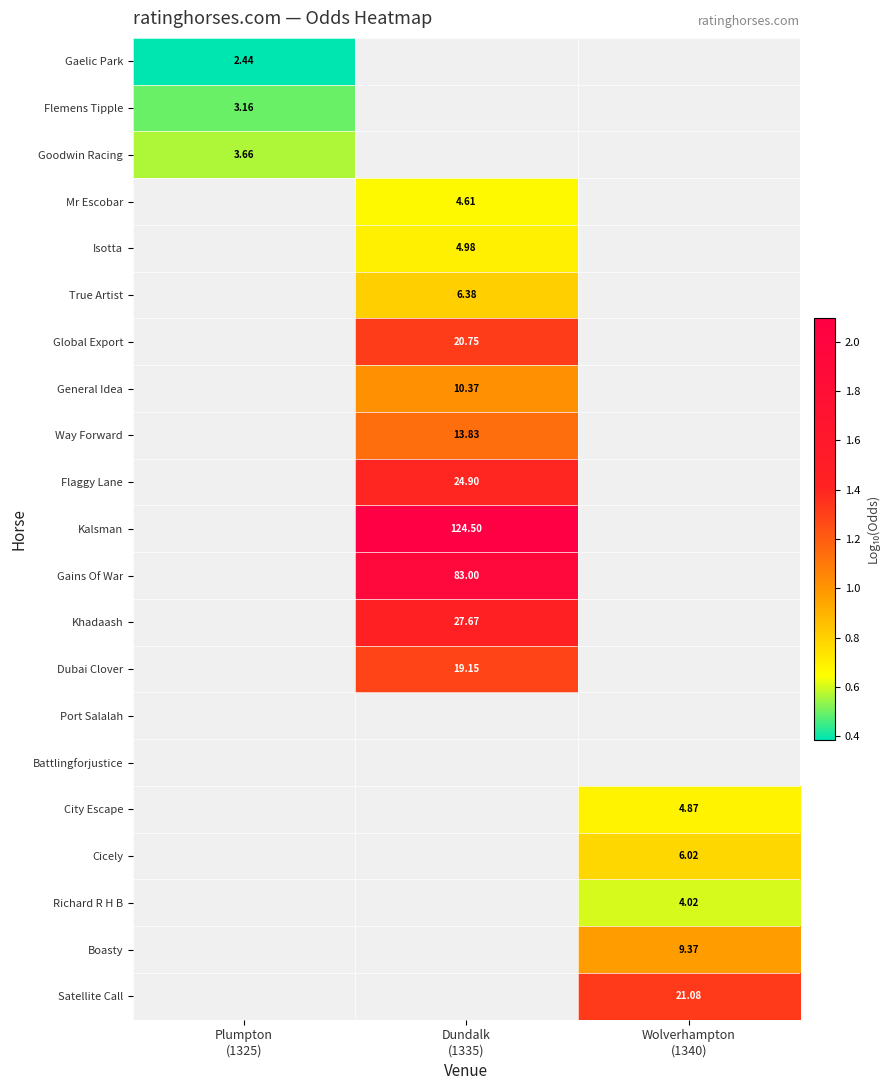

How many series are shown in this chart?

21